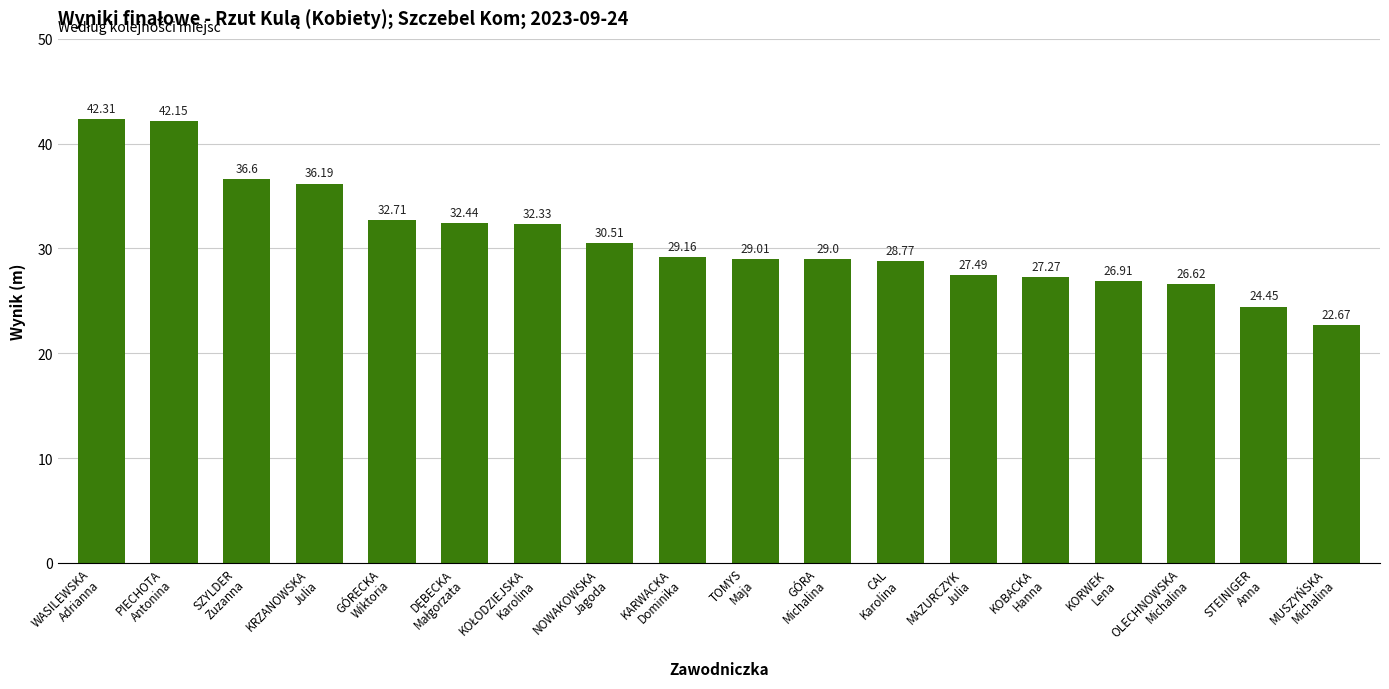

What is the difference between the maximum and minimum values?

19.6